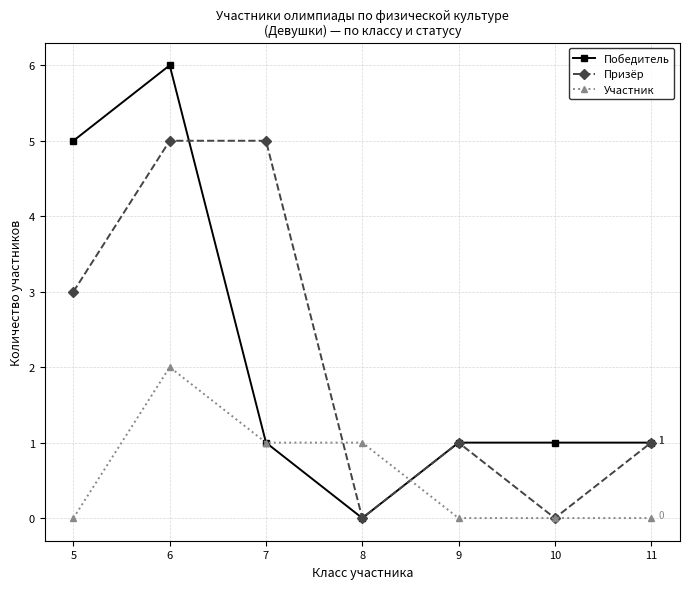

What is the approximate value of Участник at 8?

1